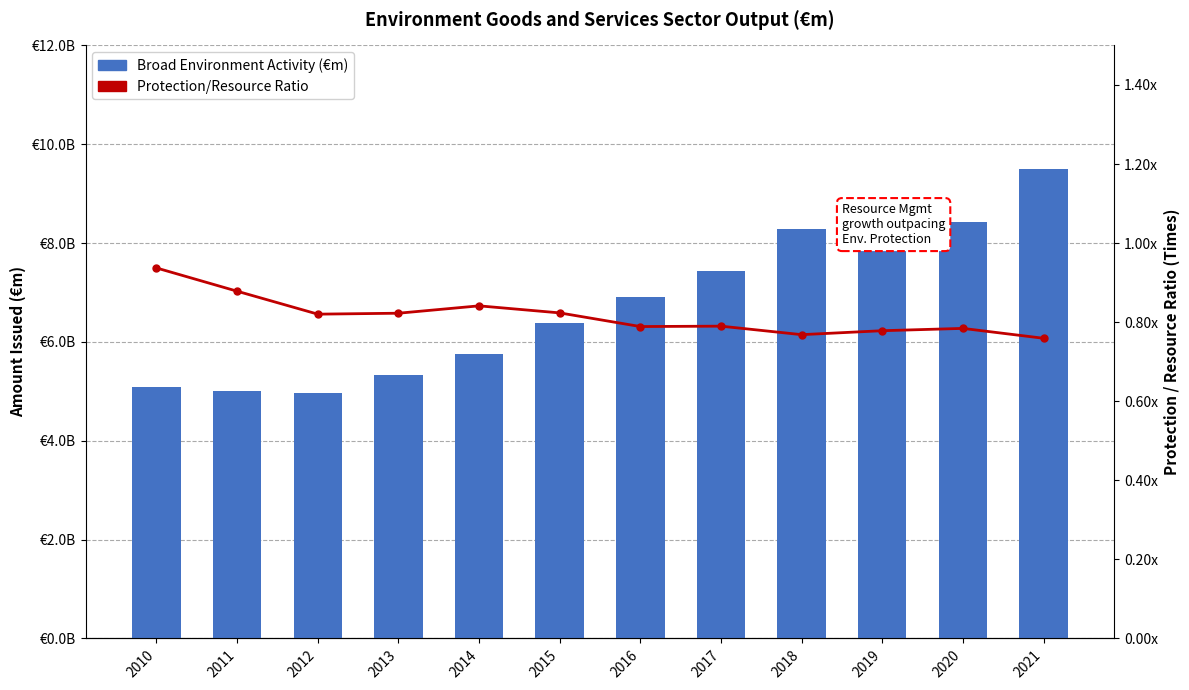

List the series in order of their overall mean, lowest first.

Protection/Resource Ratio, Broad Environment Activity (€m)